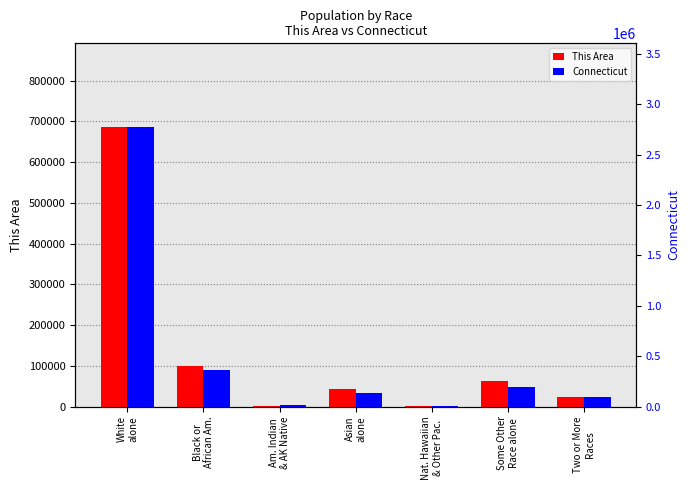

What is the highest value of the This Area series?

685900